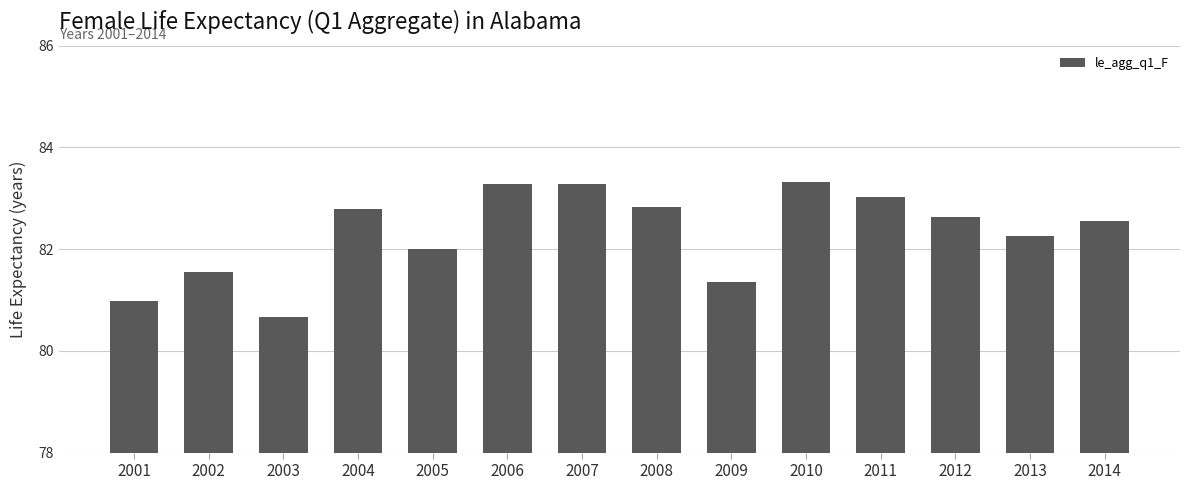

At which category does the chart reach its minimum across all series?

2003